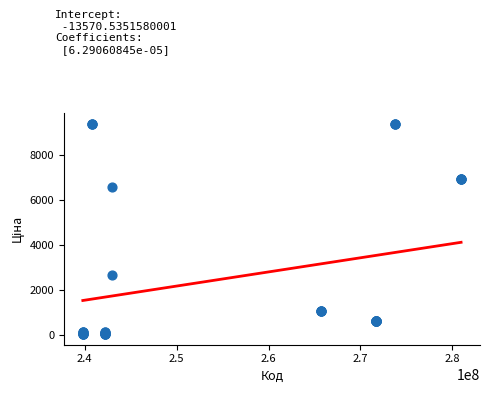

What Y value in the scatter plot is closest to 4699?

6568.8